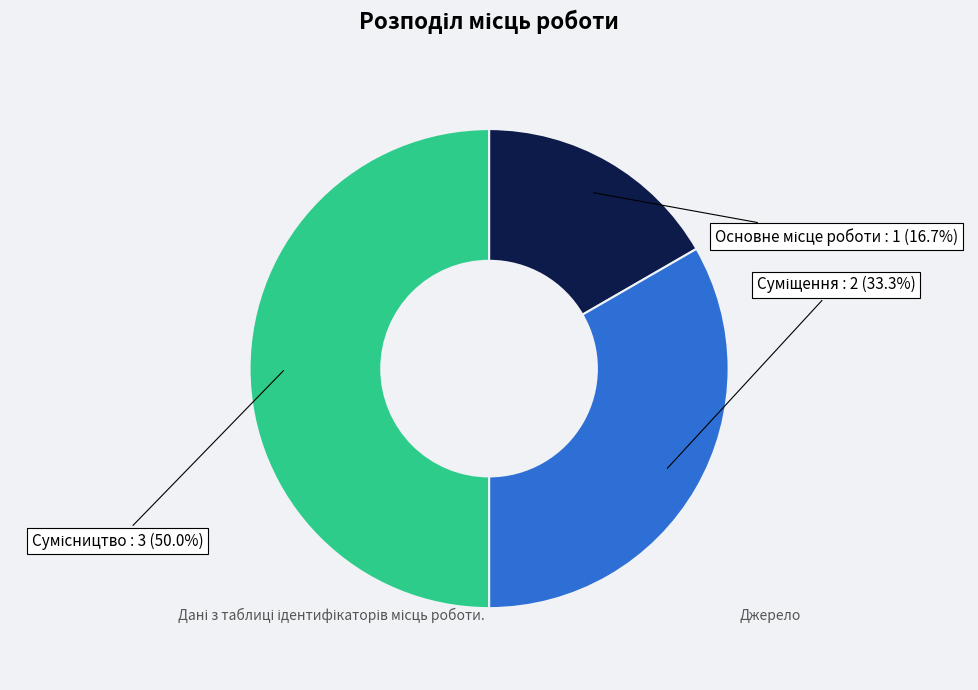

To the nearest percent, what is the difference between the largest and smallest slice percentages?

33%